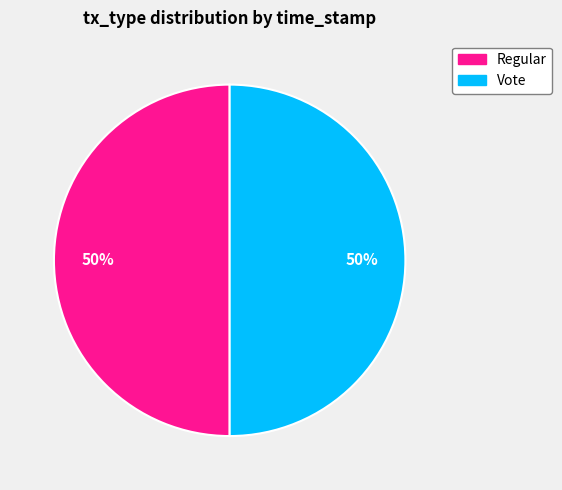

Approximately how many times larger is the value at Vote compared to Regular?

1.0